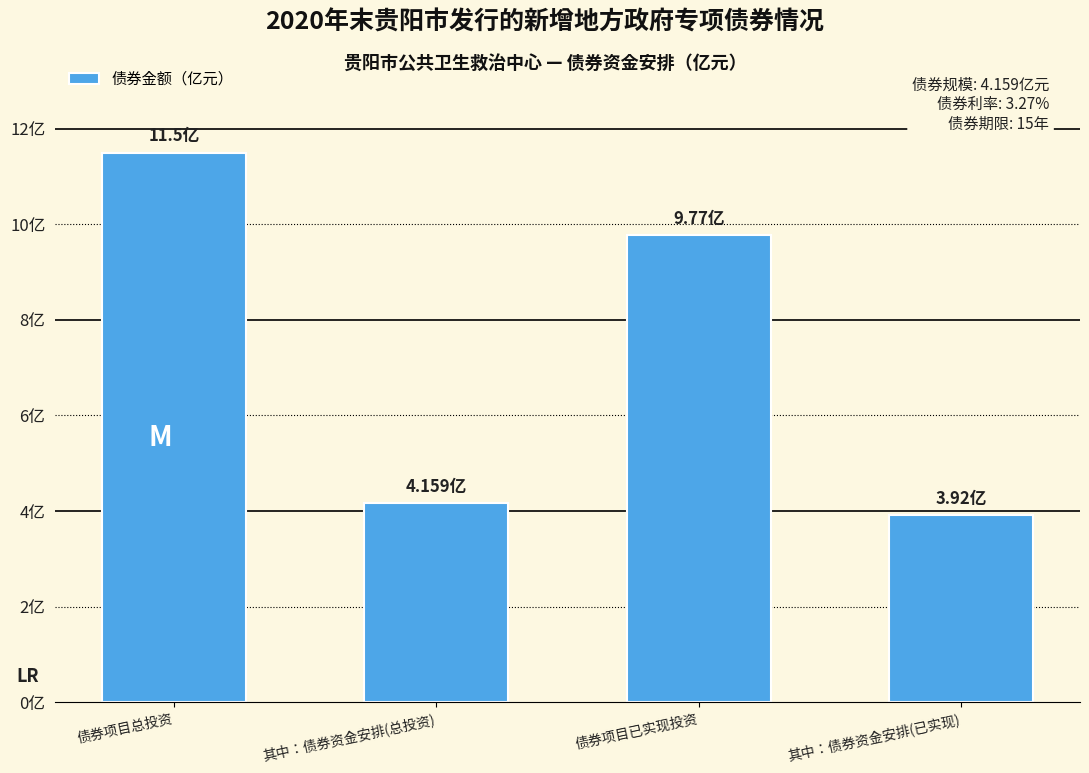

The chart shows a value of 5.1 at 债券项目总投资. True or false?

False